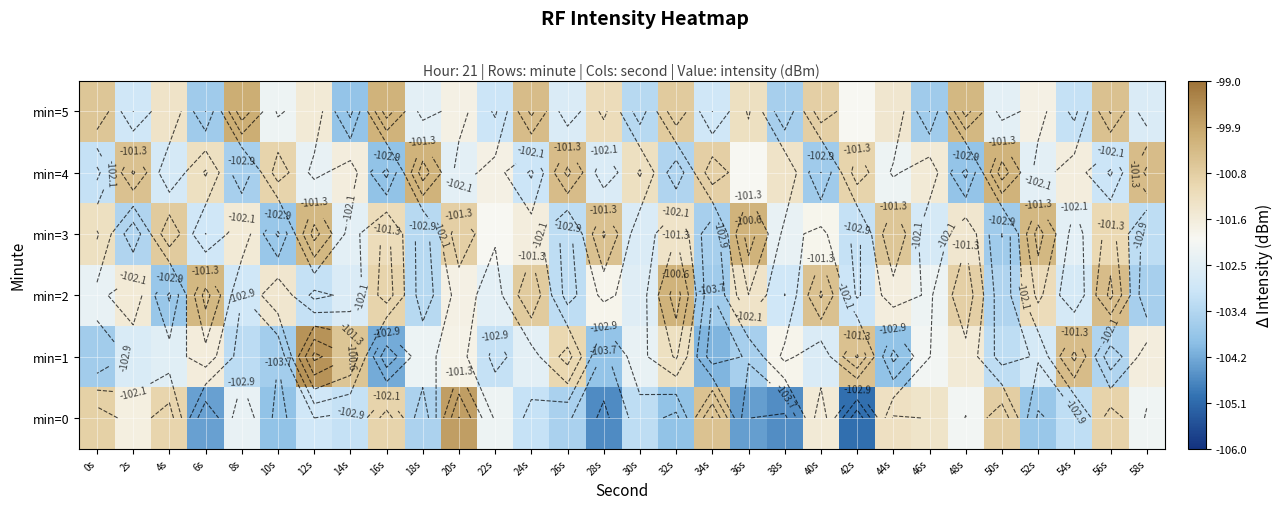

The min=3 series shows -44.9 at 8s. True or false?

False